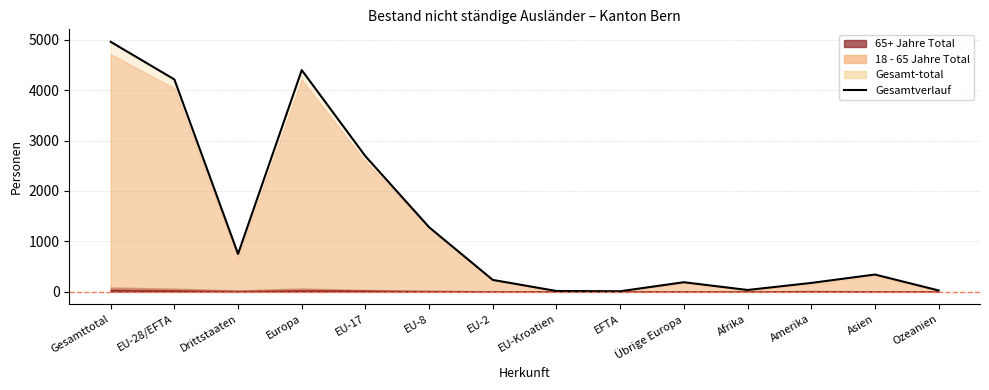

What value does the data have at Asien, to the nearest 50?

350